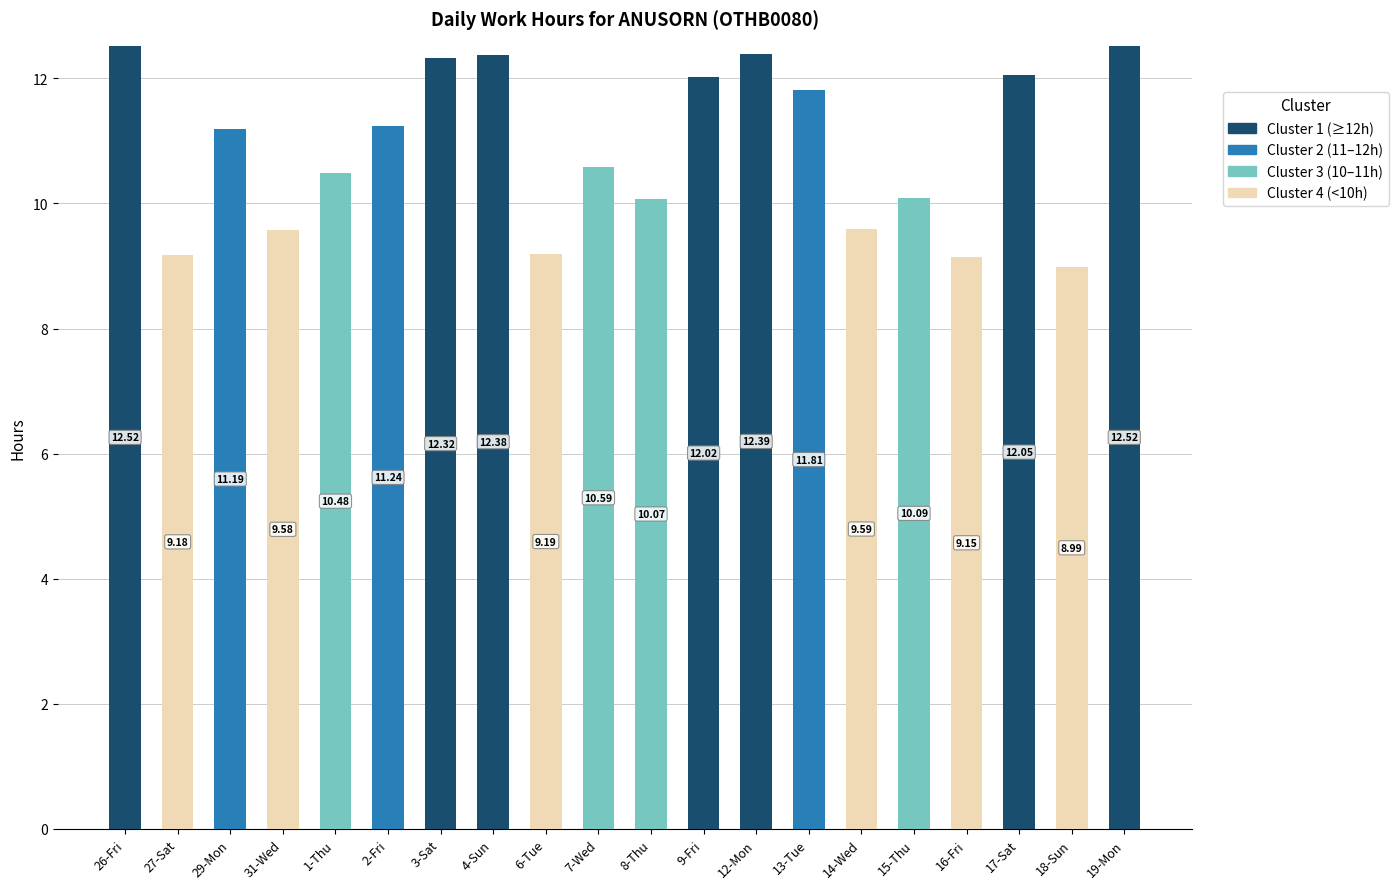

What is the total value across all series at 27-Sat?

9.2